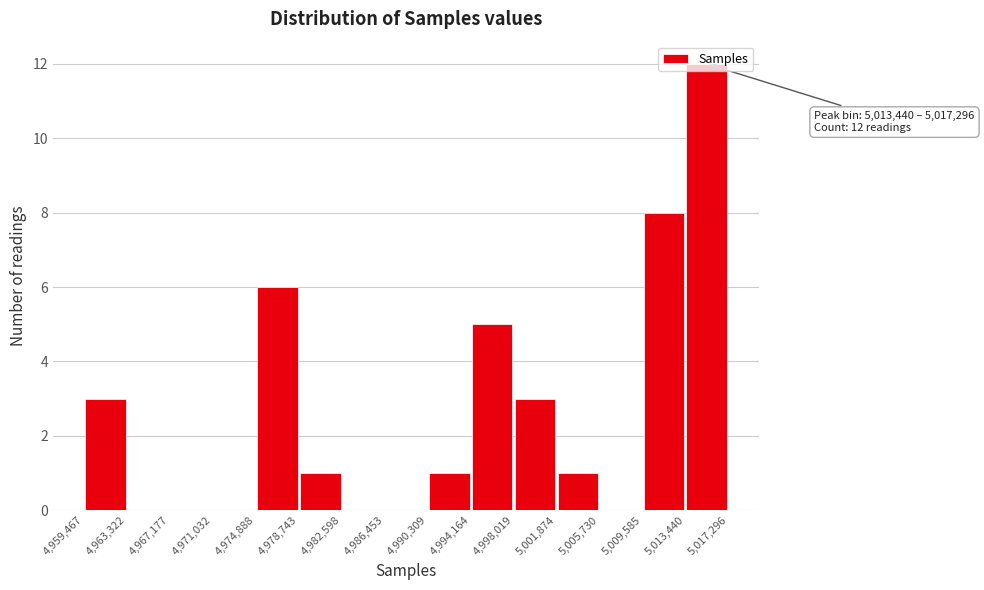

Which range on the x-axis has the tallest bar?

5,013,440 to 5,017,296